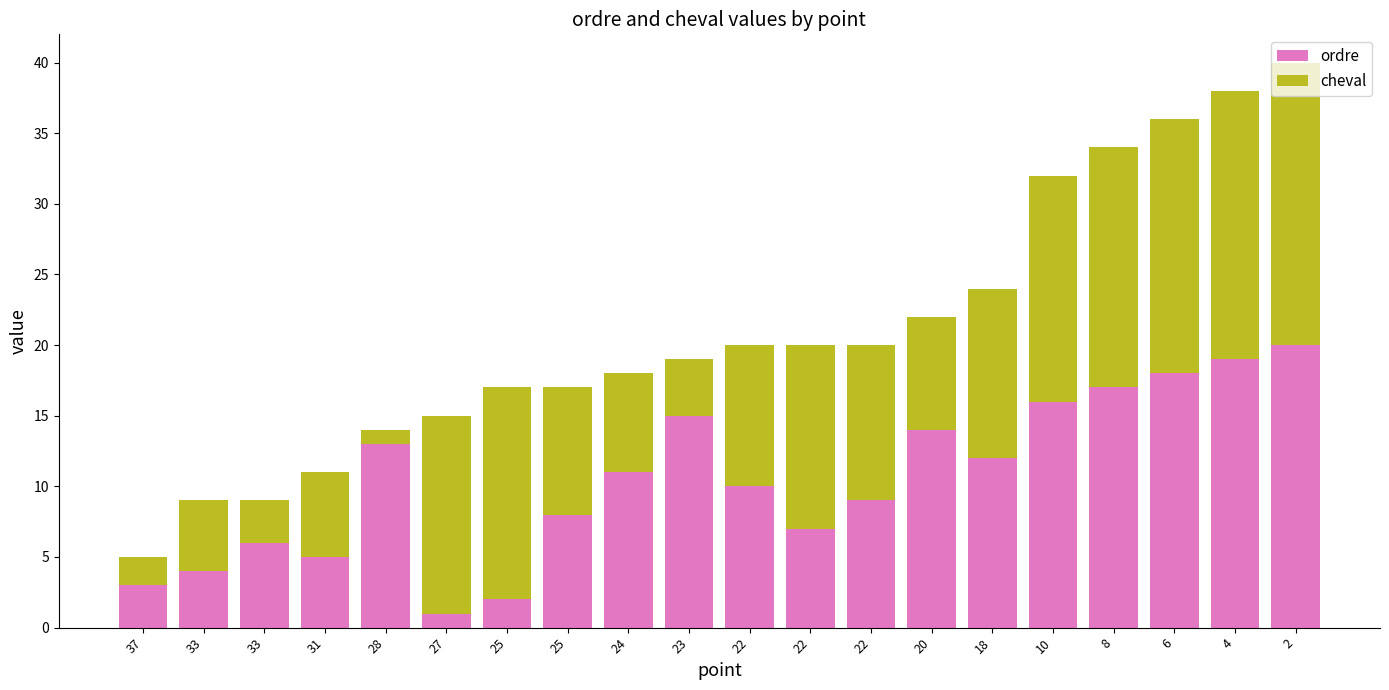

How many distinct data groups are displayed?

2